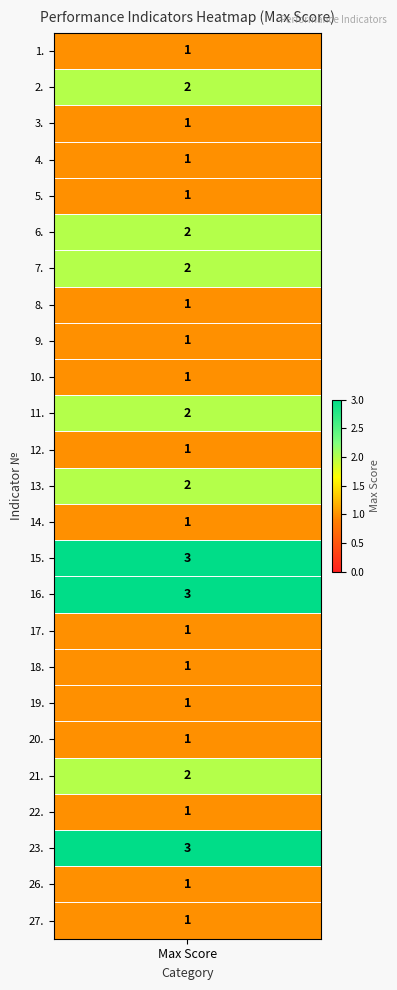

At which label is the value closest to 2?

2.